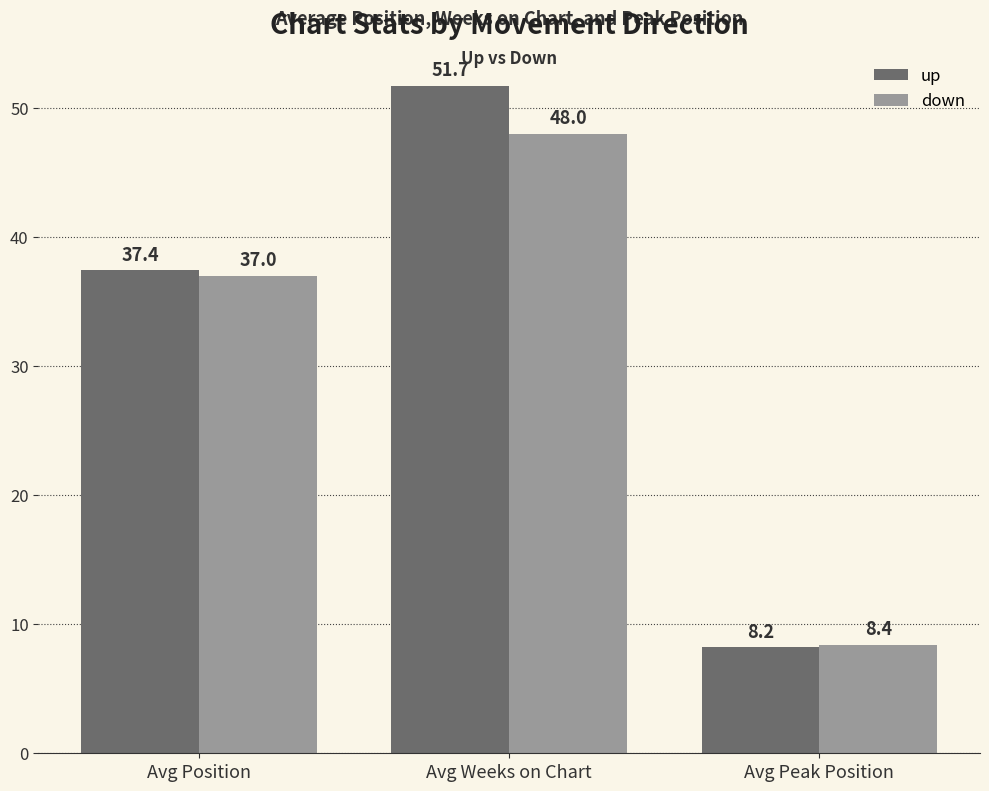

Reading left to right, what are all the values shown in this chart?

up: Avg Position=37.4	Avg Weeks on Chart=51.7	Avg Peak Position=8.2
down: Avg Position=37.0	Avg Weeks on Chart=48.0	Avg Peak Position=8.4